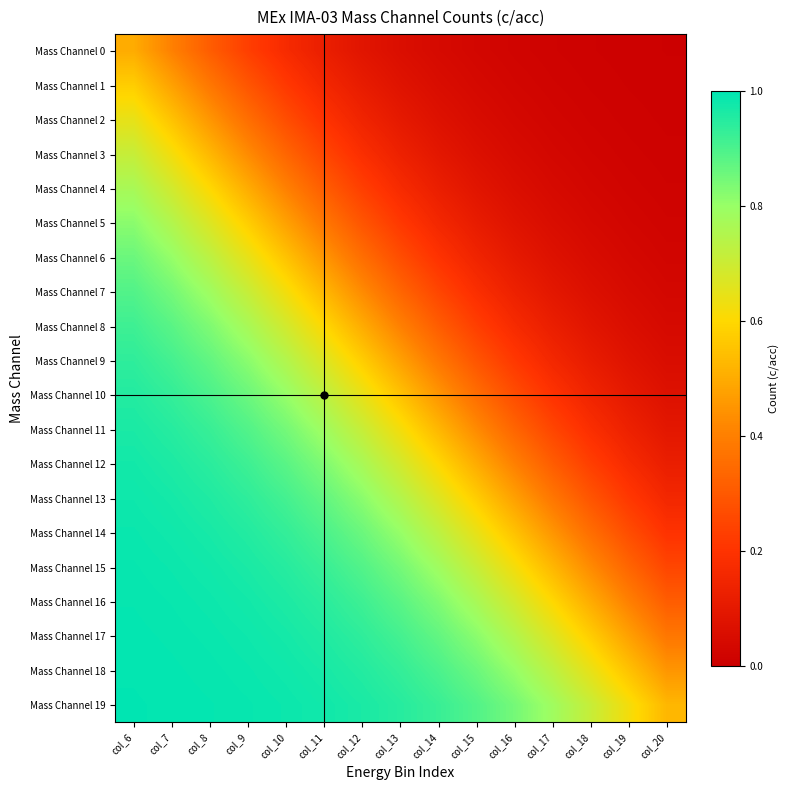

How many data points does each series have?

15